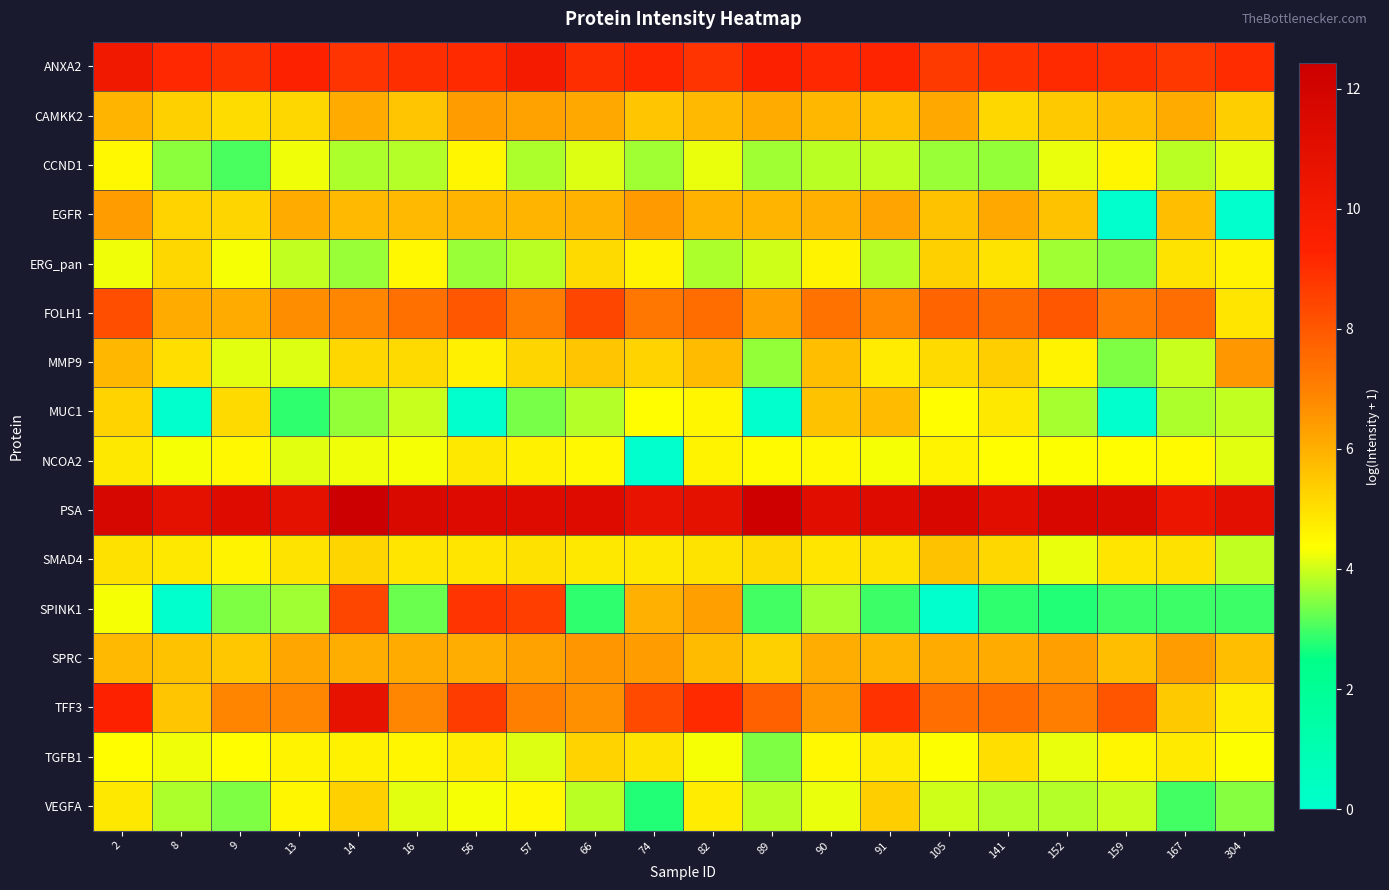

At which category is the sum across all series the highest?

14